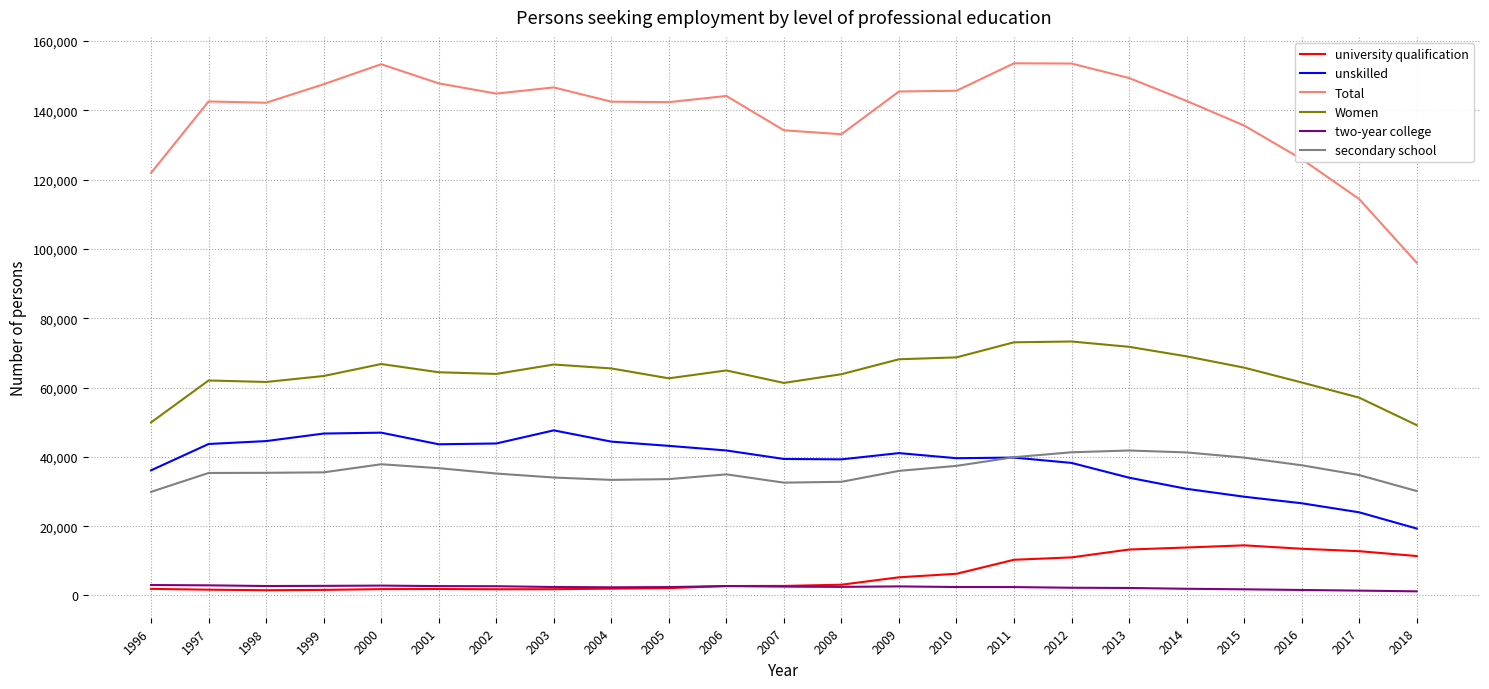

The secondary school series shows 39896 at 2011. True or false?

True